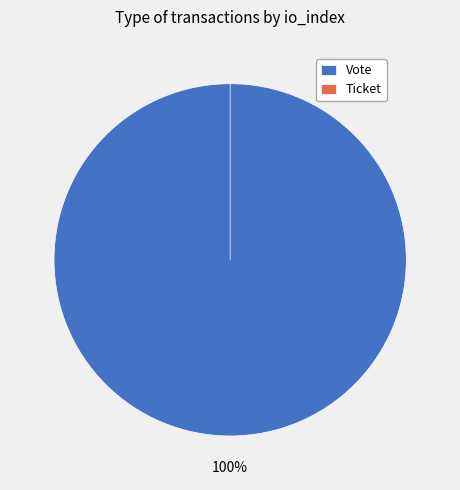

What percentage is the Vote slice, to the nearest percent?

100%